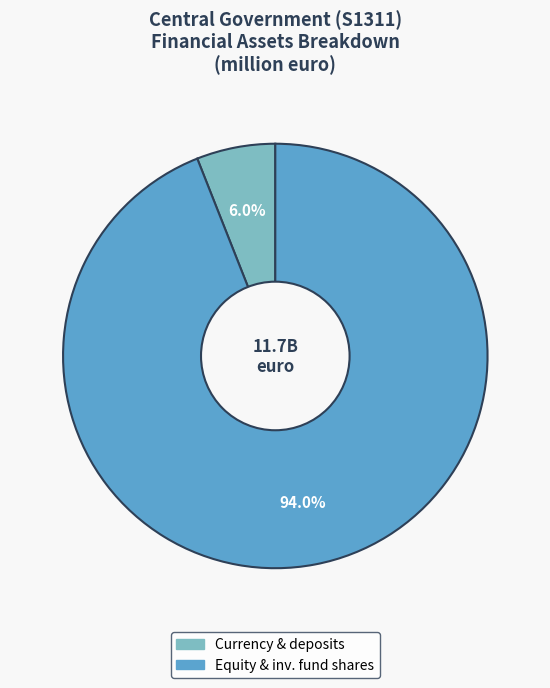

Does any single category account for the majority?

Yes